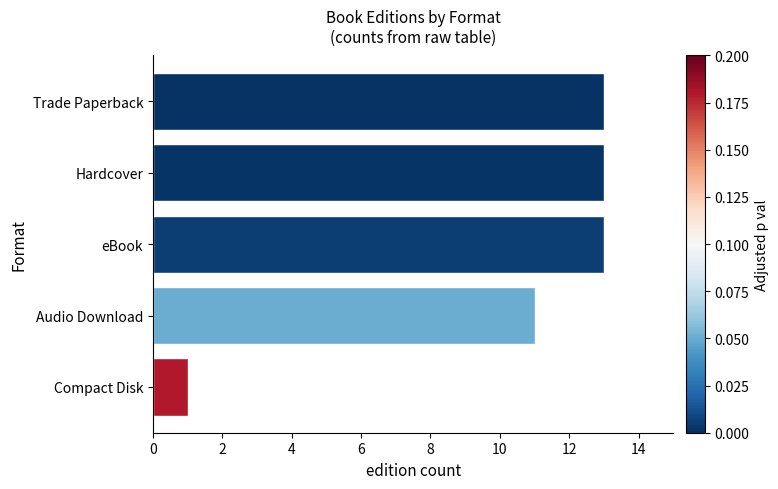

Read the value at Audio Download.

11